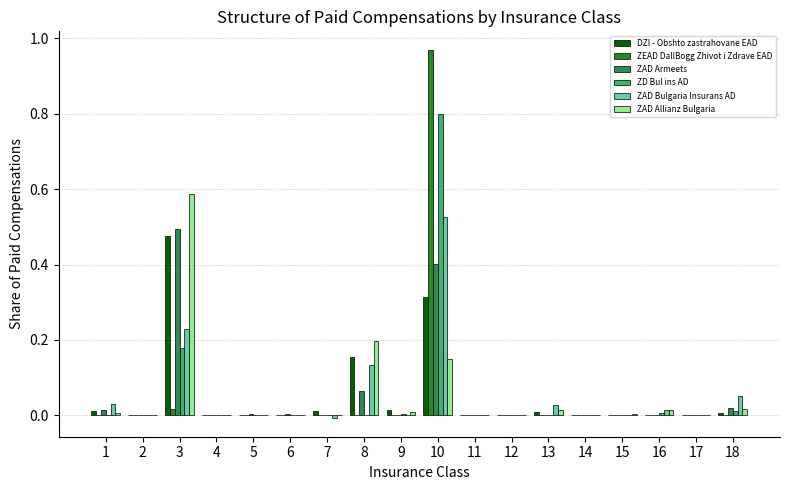

Which category has the highest value across all series?

10